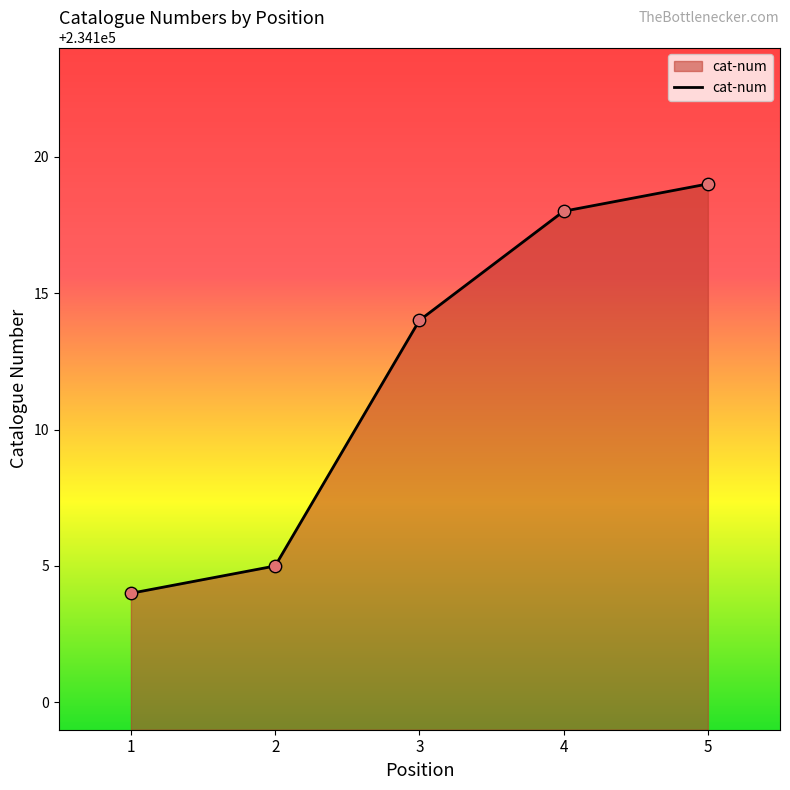

What is the ratio of the value at 1 to the value at 4?

1.0